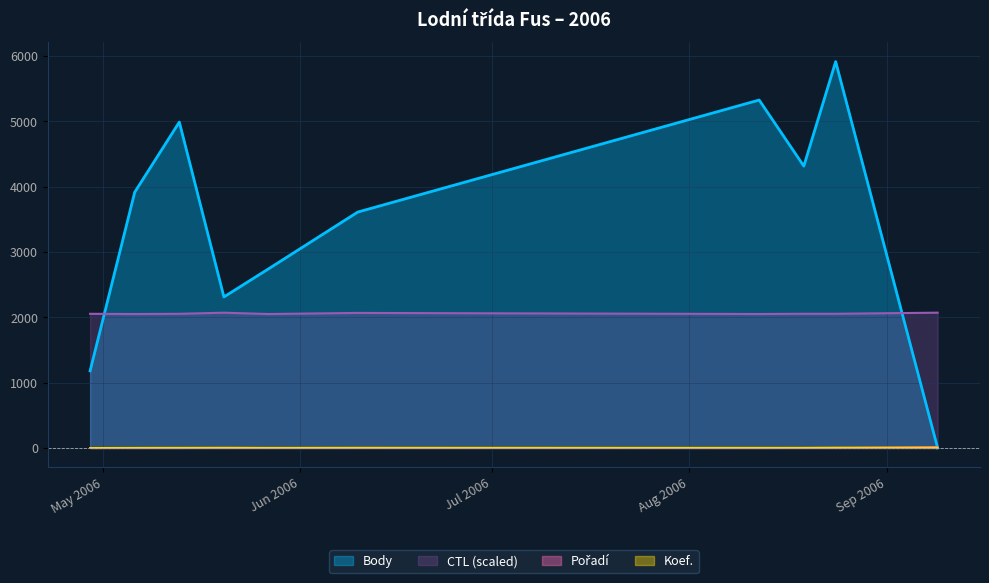

The CTL series shows 2050.0 at 2006-05-06. True or false?

True